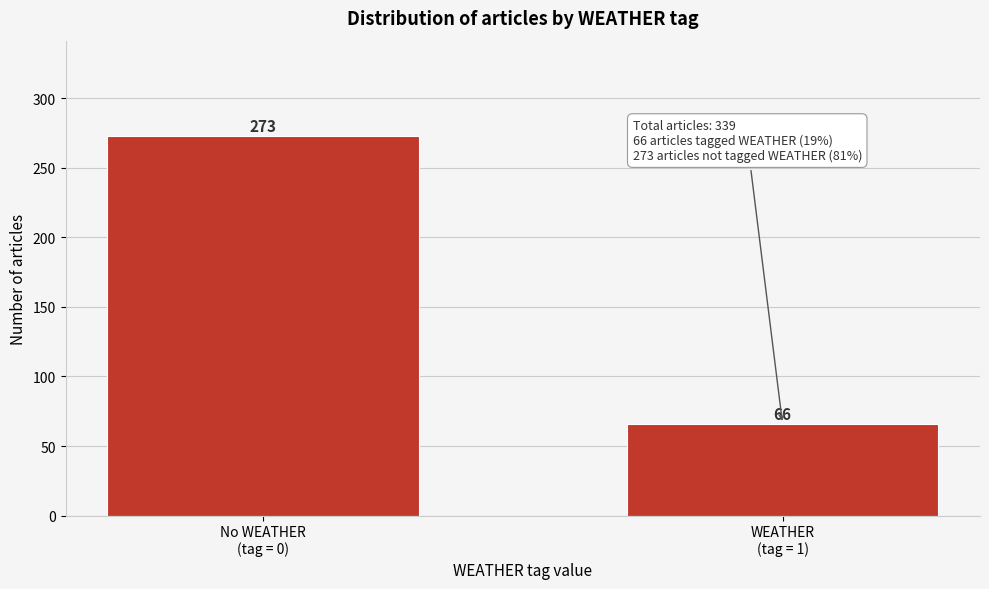

Reading left to right, list all the values displayed in this chart.

273	66